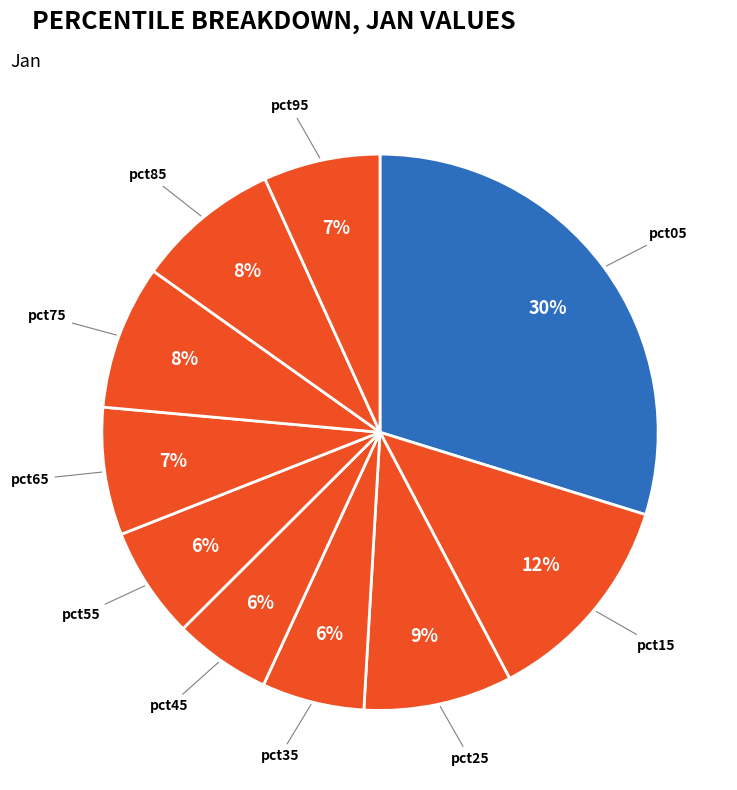

Count the number of slices in the pie.

10